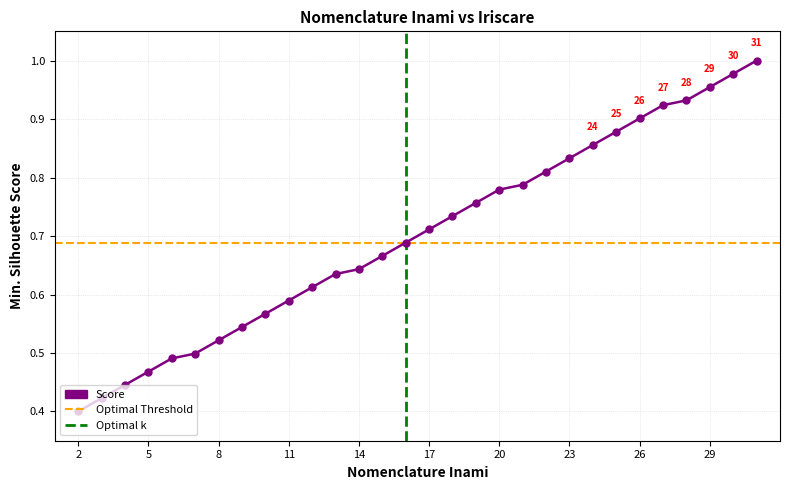

What is the greatest value displayed?

1.0